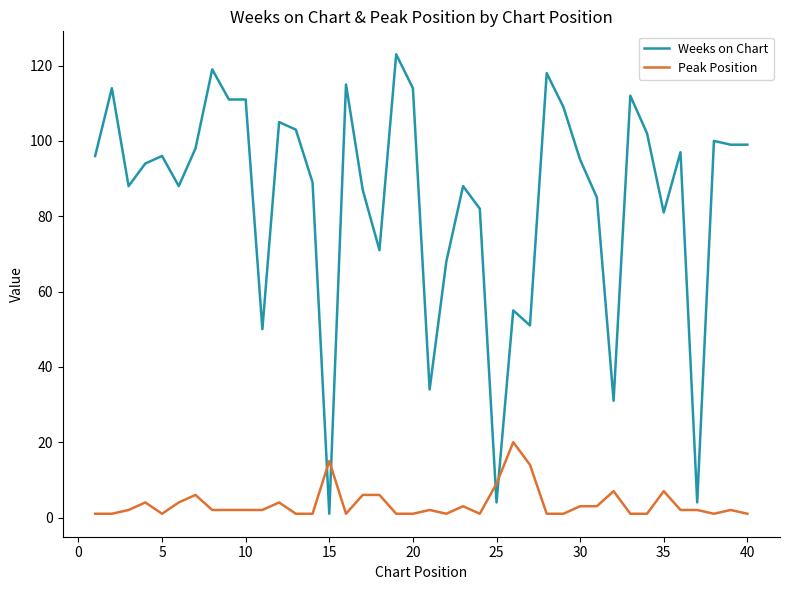

After their last crossing, which series has the higher values: Weeks on Chart or Peak Position?

Weeks on Chart